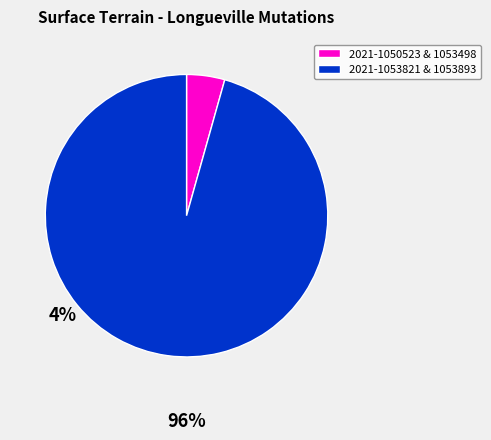

Between 2021-1050523 & 1053498 and 2021-1053821 & 1053893, which is larger?

2021-1053821 & 1053893